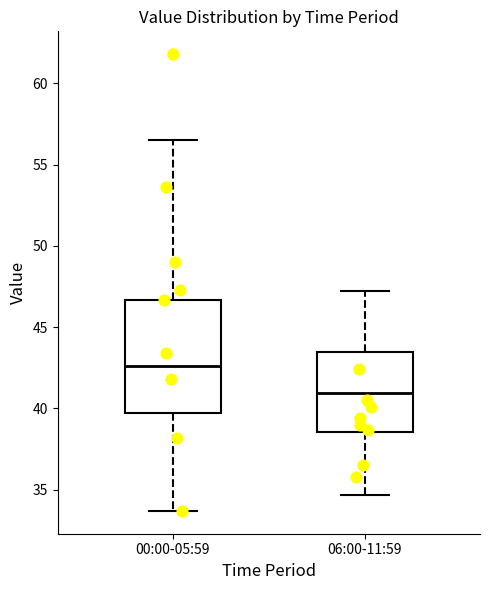

Reading left to right, transcribe this box plot: for each box, give where its median line is, the range the box spans, and where its two whiskers end, as read against the y-axis. The values are not printed on the chart, so give them approximately, as read against the axis.

00:00-05:59: median 42.5, box 40.0 to 46.5, whiskers 33.5 to 56.5
06:00-11:59: median 41.0, box 38.5 to 43.5, whiskers 34.5 to 47.0